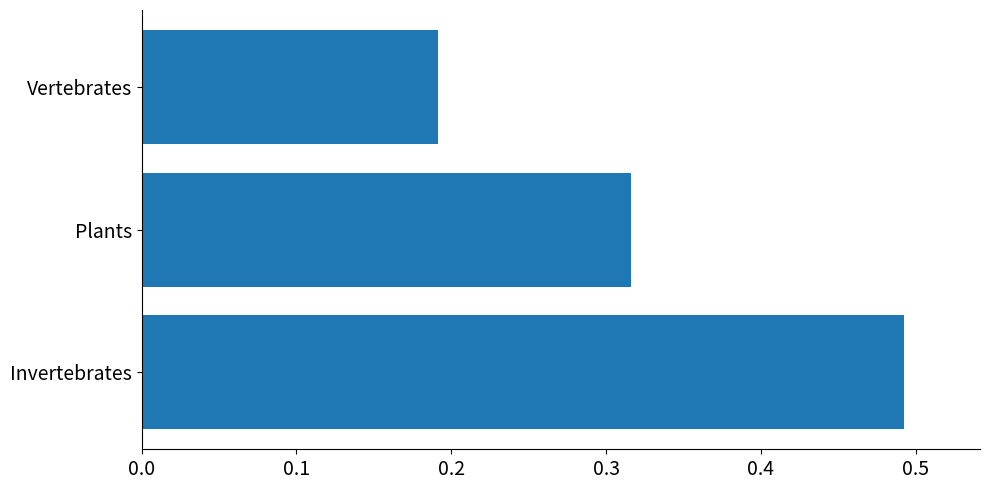

True or false: the data shows 0.5 at Plants.

False